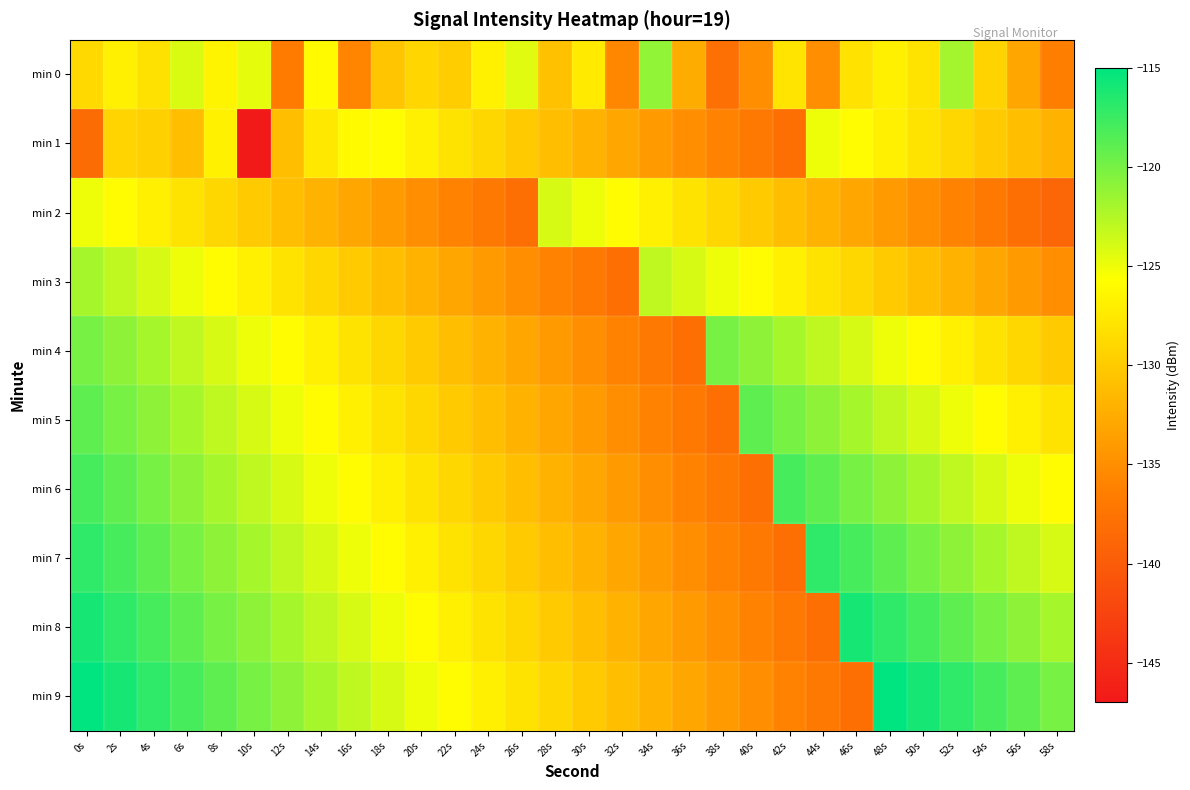

What is the greatest value displayed?

-115.0